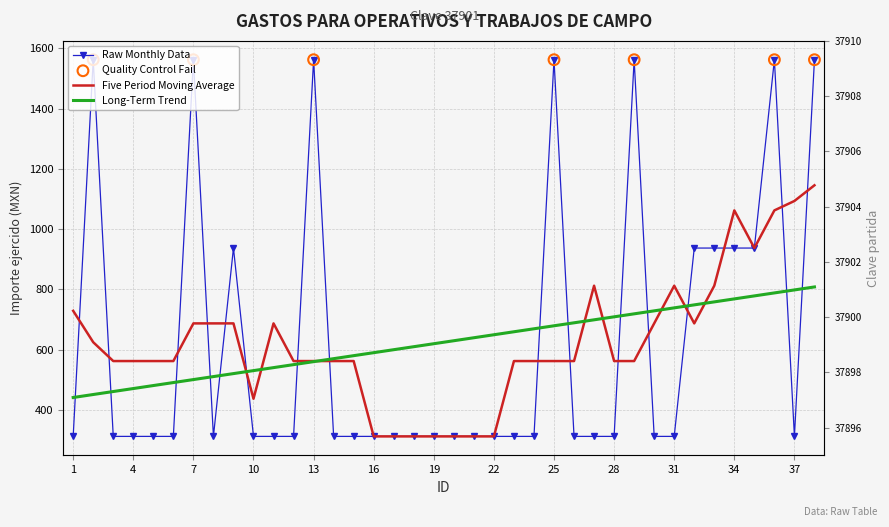

Approximately how many times larger is the value at 1 compared to 34?

0.3